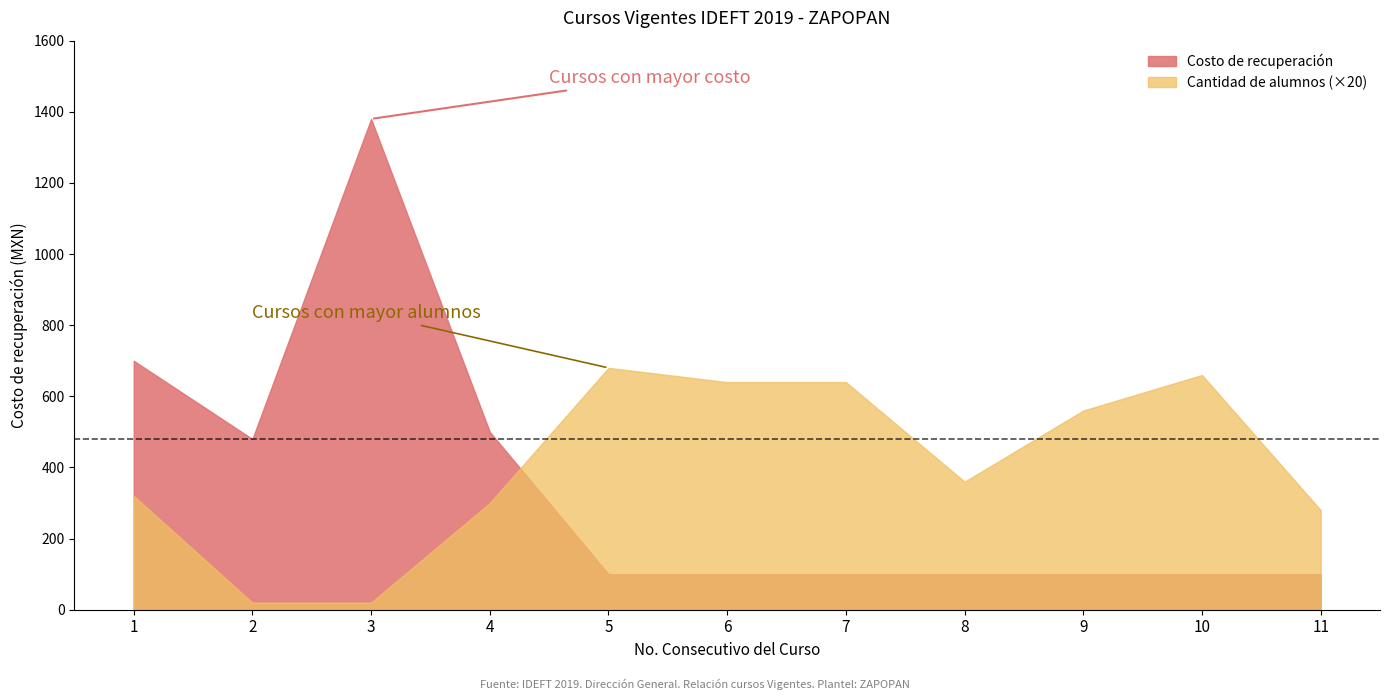

Which series has the widest spread of values?

Costo de recuperación